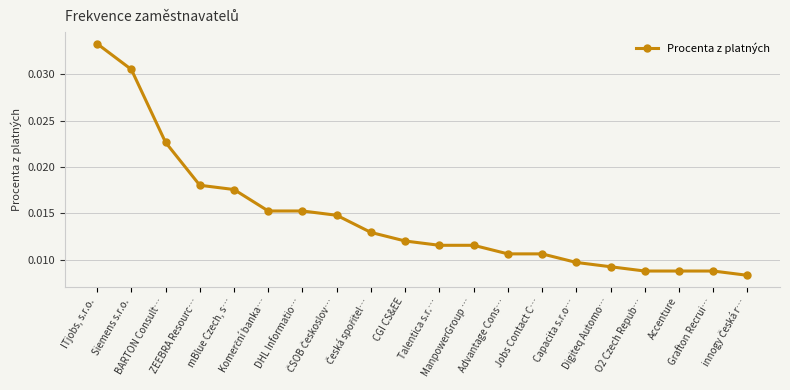

What is the sum of all values?

0.3